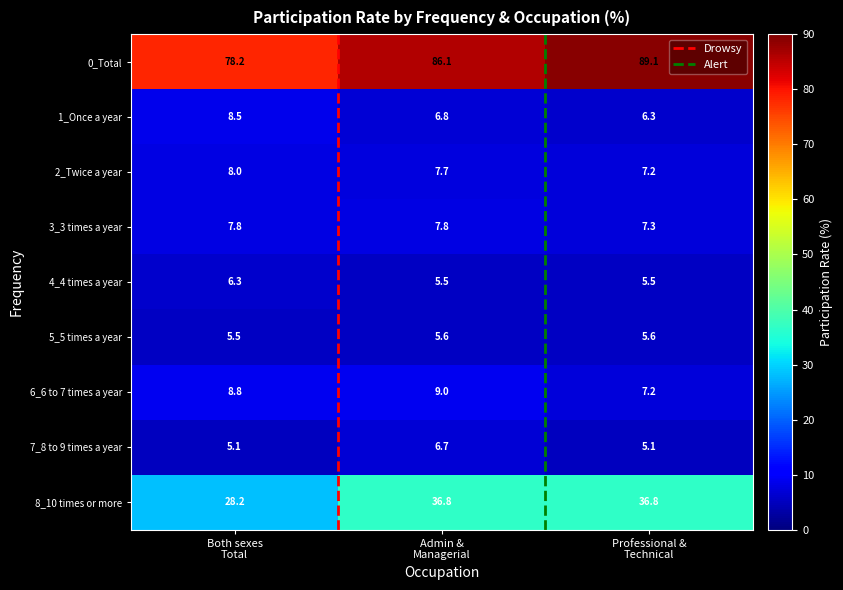

Which series has the largest range (max minus min)?

0_Total